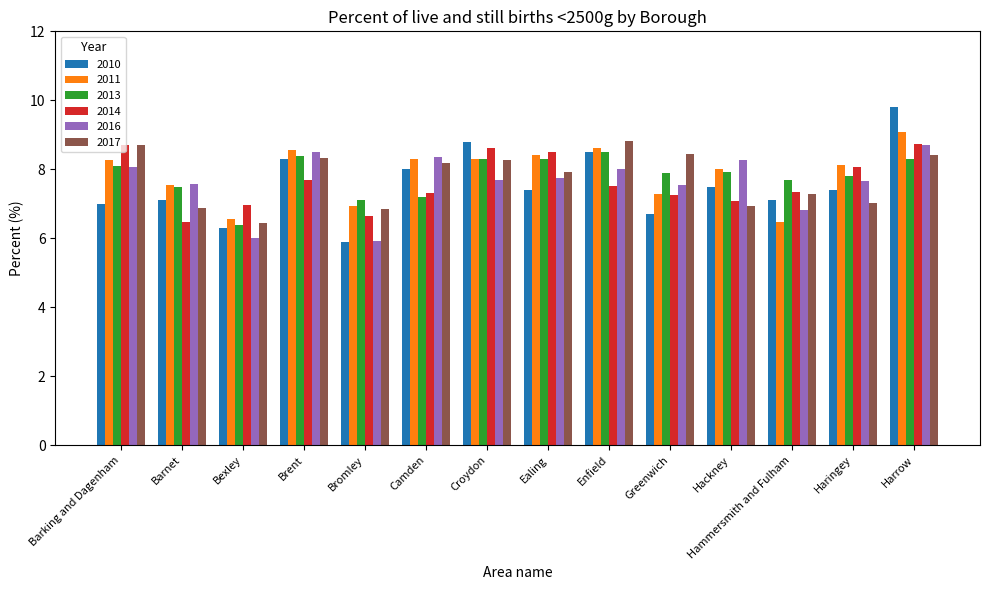

Is the value of 2016 at Bromley greater than the value of 2014 at Croydon?

No